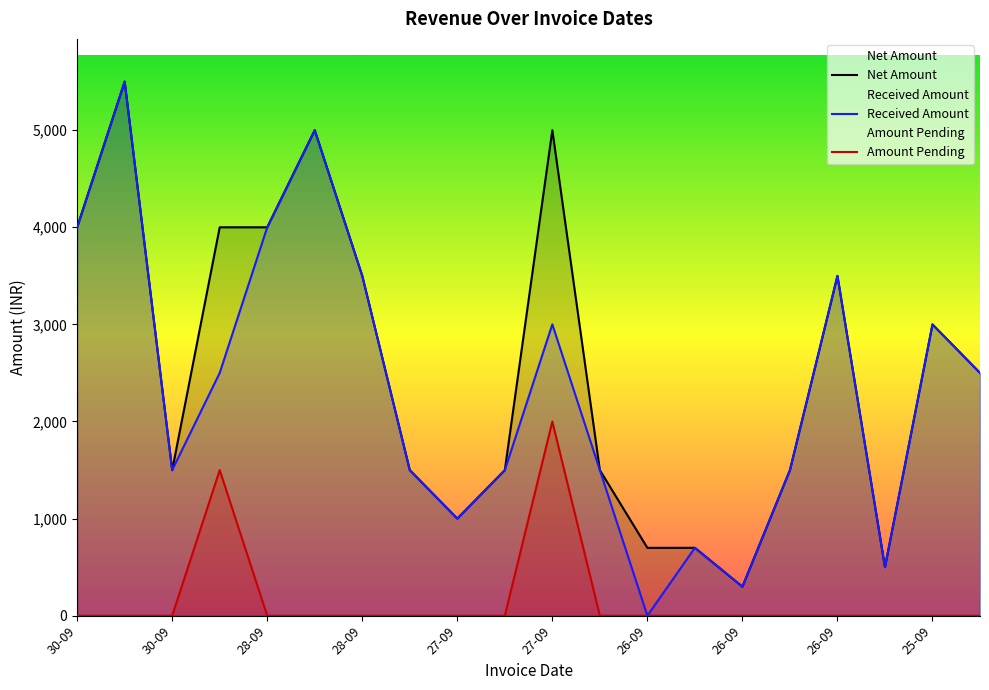

True or false: Received Amount and Amount Pending cross at least once.

False